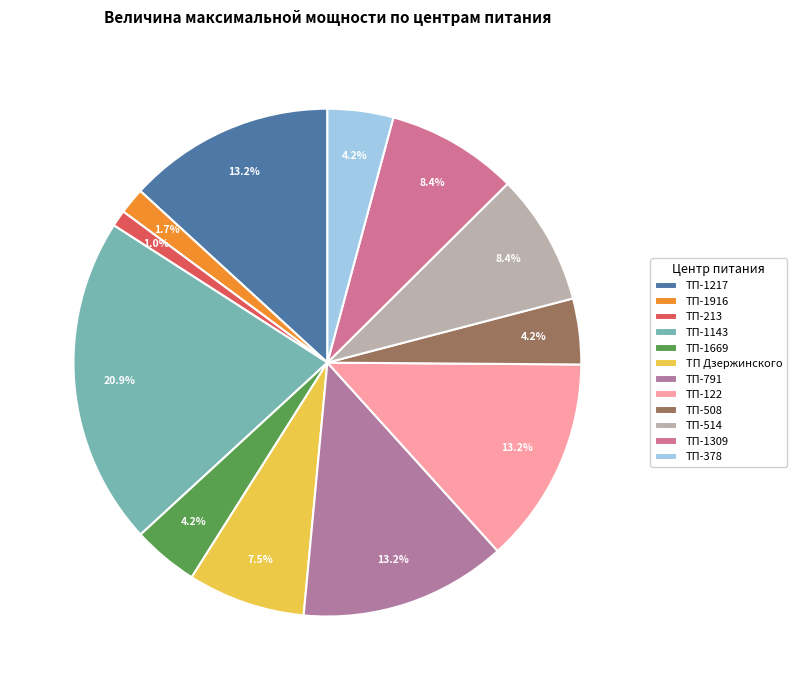

Does ТП-1309 account for over 50% of the chart?

No